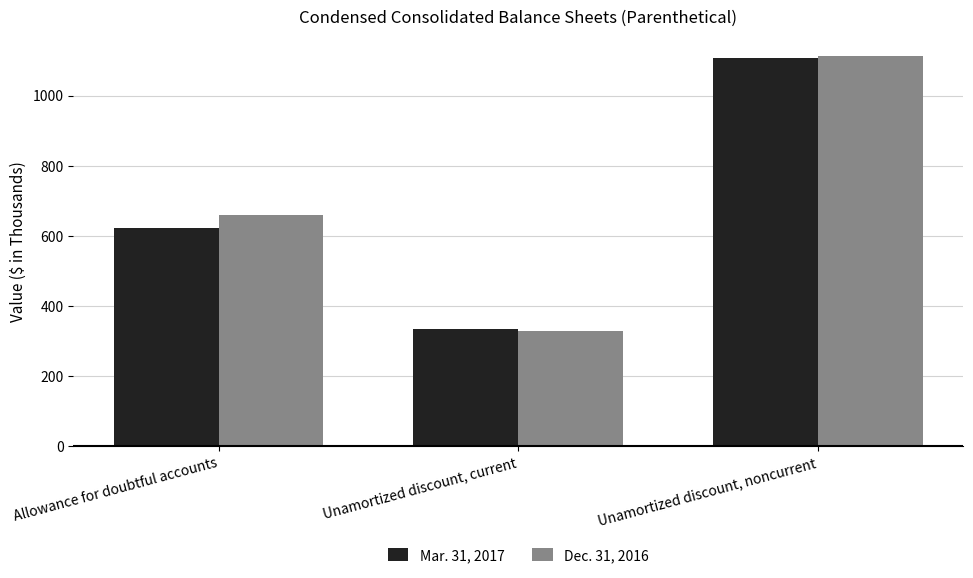

Does the chart contain any negative values?

No